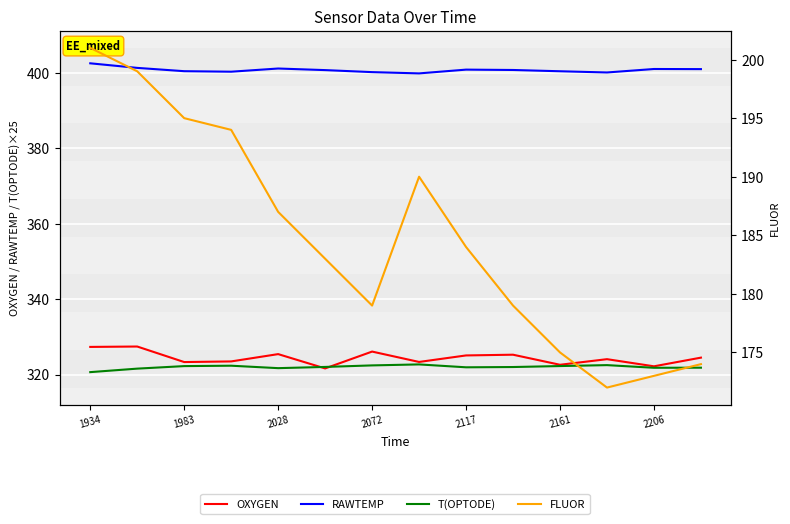

At which category is the sum across all series the highest?

1934